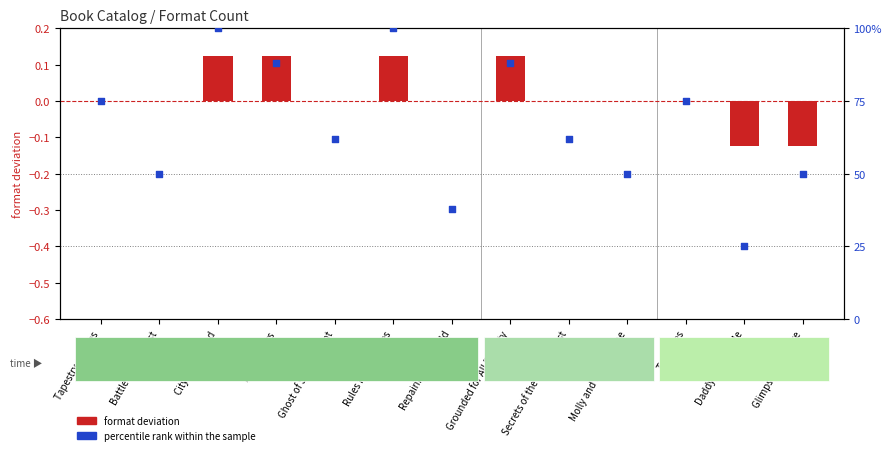

What is the change in value from Molly and the Machine to Tall Tales?

+25